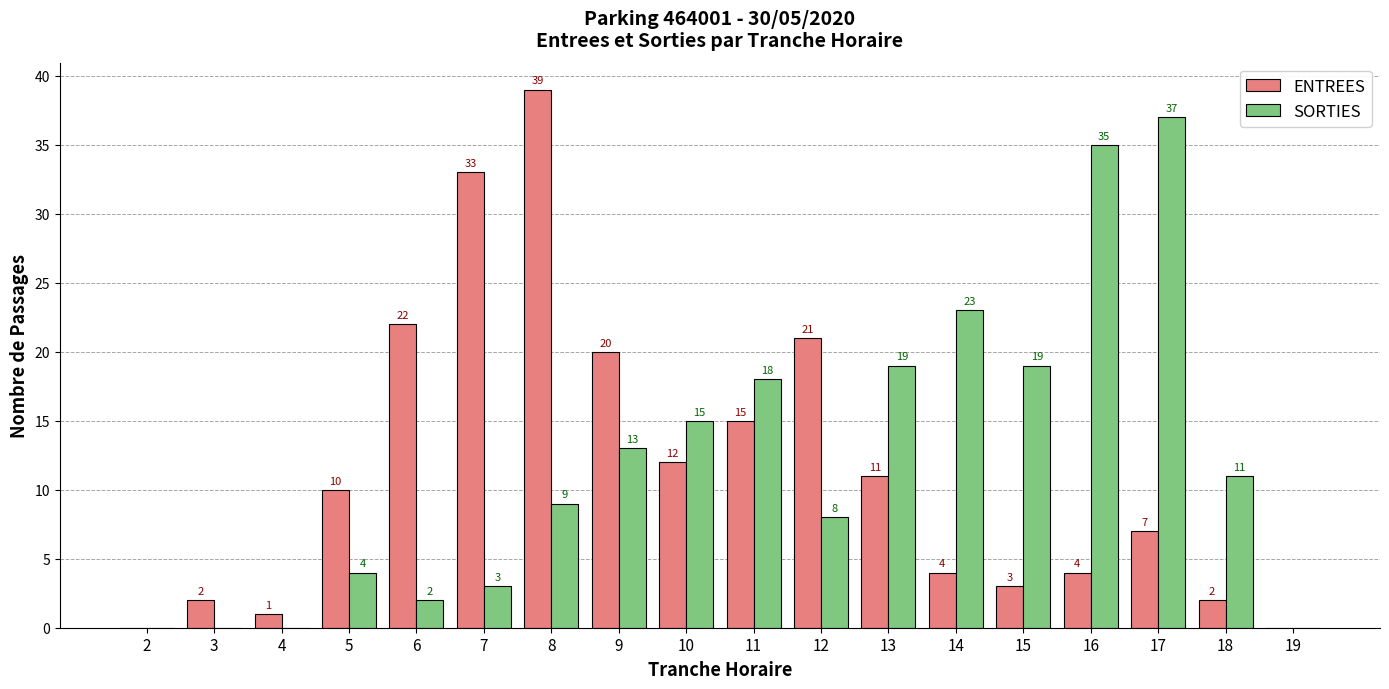

How many values in ENTREES are above zero?

16